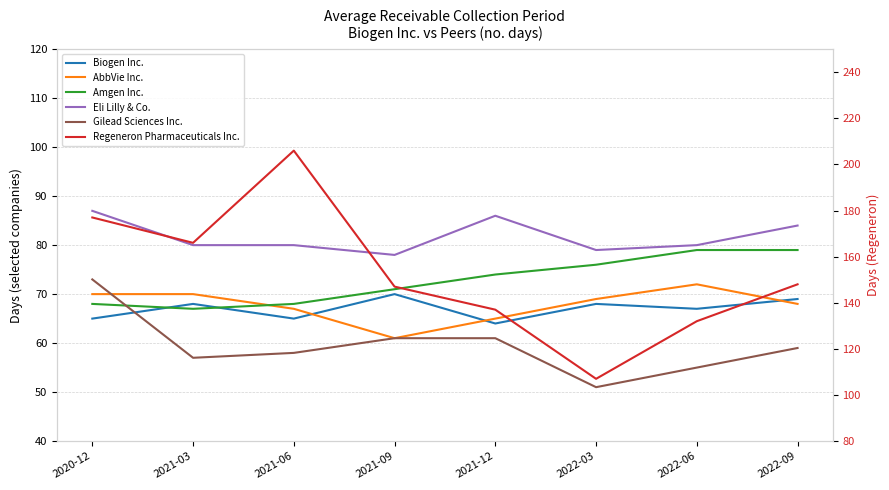

Which label corresponds to the smallest value in the chart?

2022-03